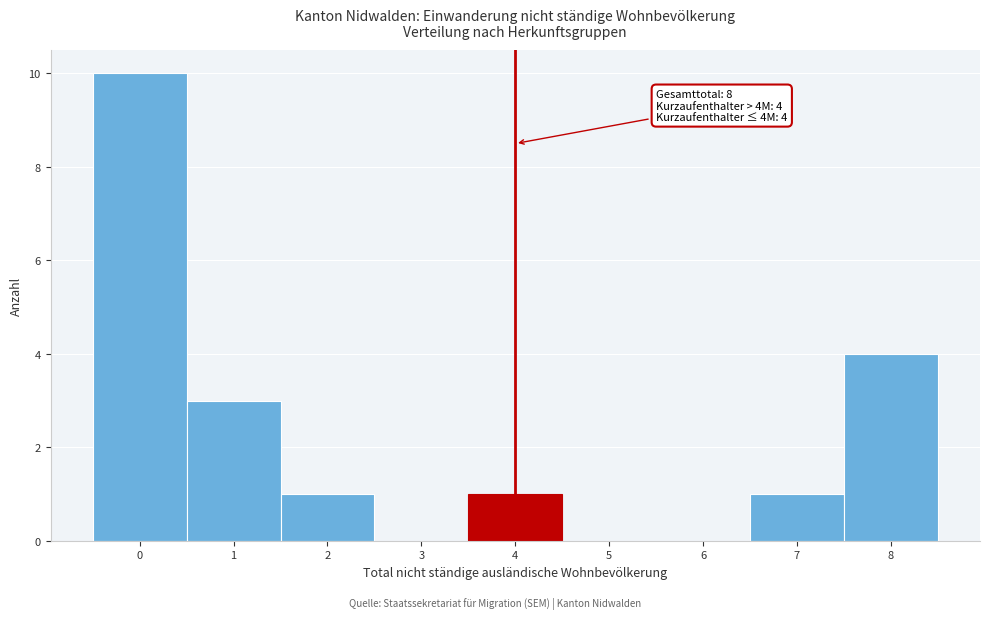

Over which range of the x-axis is the bar tallest?

-0.5 to 0.5